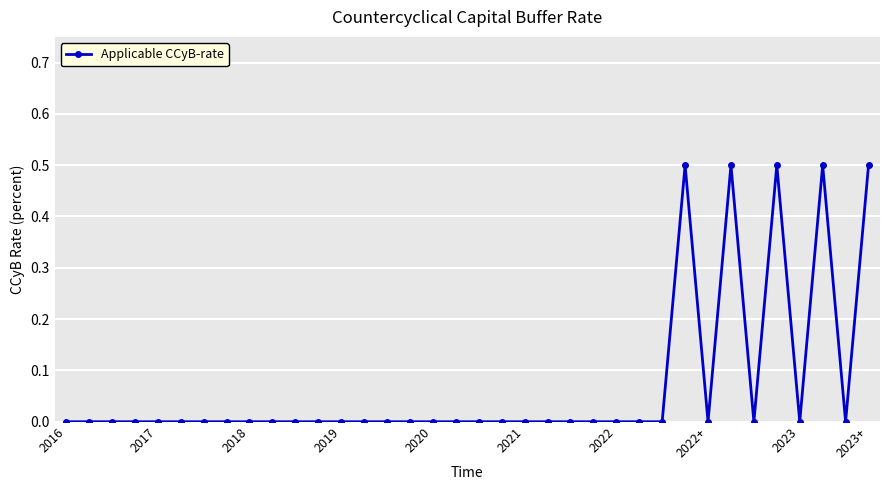

True or false: there are more than 2 points higher than both neighbors.

True